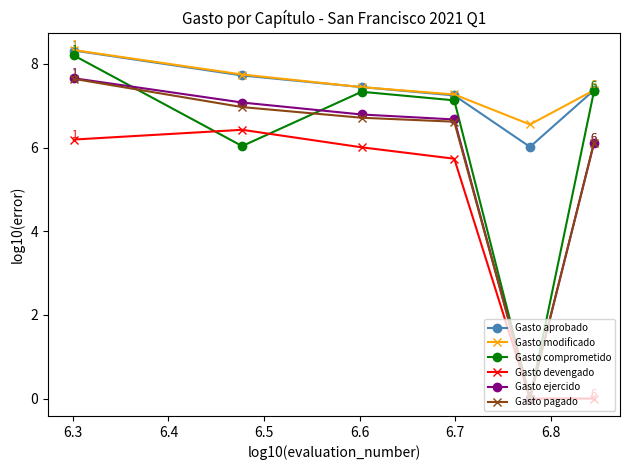

How many distinct data groups are displayed?

6